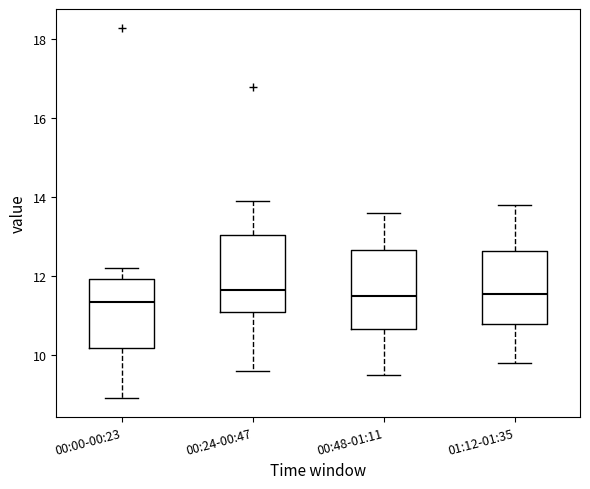

Reading left to right, read every box against the y-axis: the position of its median line, the range the box covers, and the ends of its whiskers. The values are not printed on the chart, so give them approximately, as read against the axis.

00:00-00:23: median 11.4, box 10.2 to 12.0, whiskers 9.0 to 12.2
00:24-00:47: median 11.6, box 11.0 to 13.0, whiskers 9.6 to 14.0
00:48-01:11: median 11.6, box 10.6 to 12.6, whiskers 9.6 to 13.6
01:12-01:35: median 11.6, box 10.8 to 12.6, whiskers 9.8 to 13.8